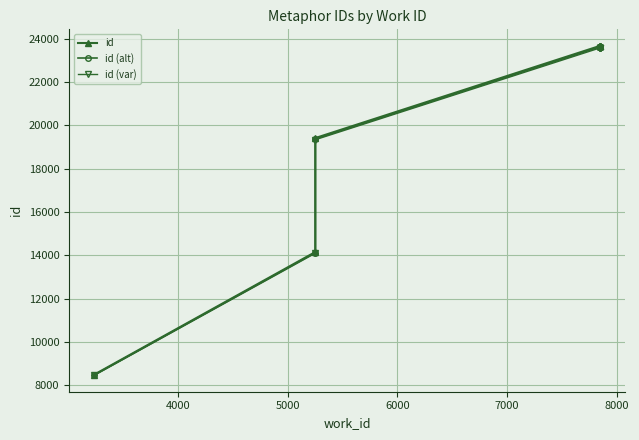

What are all the series names shown in the legend?

id, id (alt), id (var)